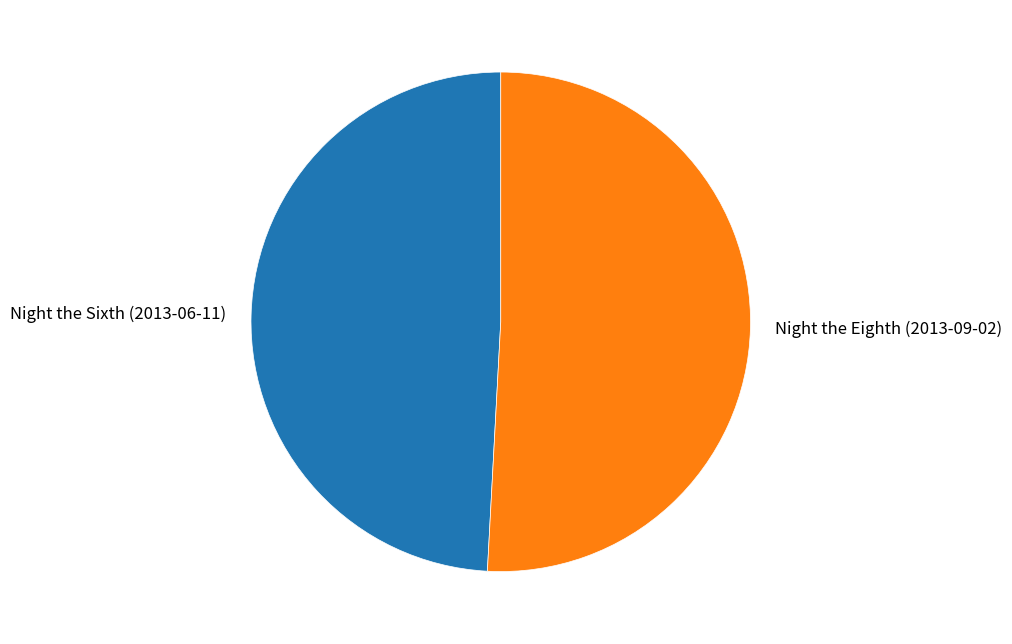

What is the ratio of the value at Night the Sixth (2013-06-11) to the value at Night the Eighth (2013-09-02)?

1.0